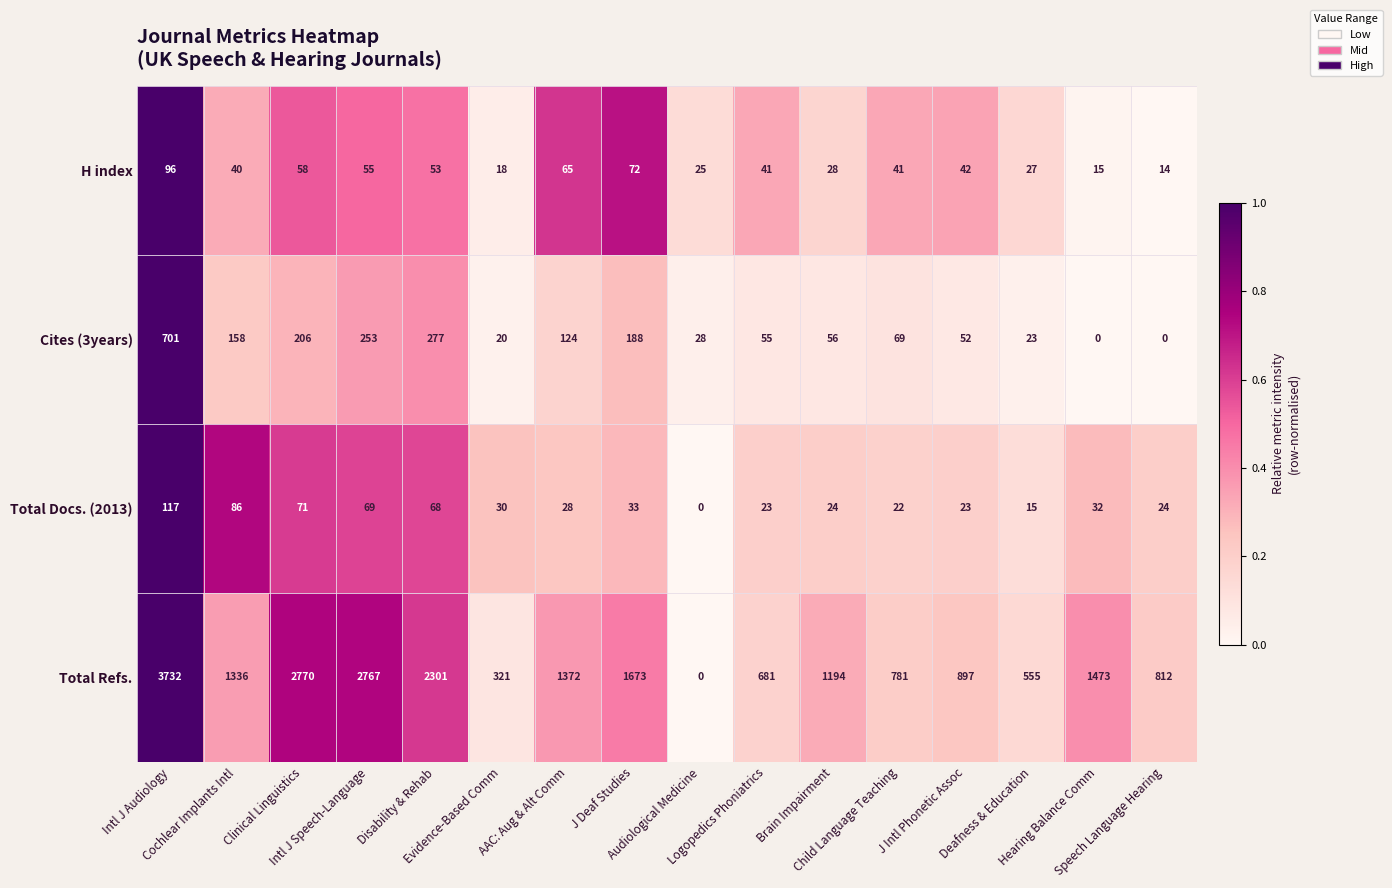

At Deafness & Education, list the series in order from smallest to largest.

Total Docs. (2013), Cites (3years), H index, Total Refs.